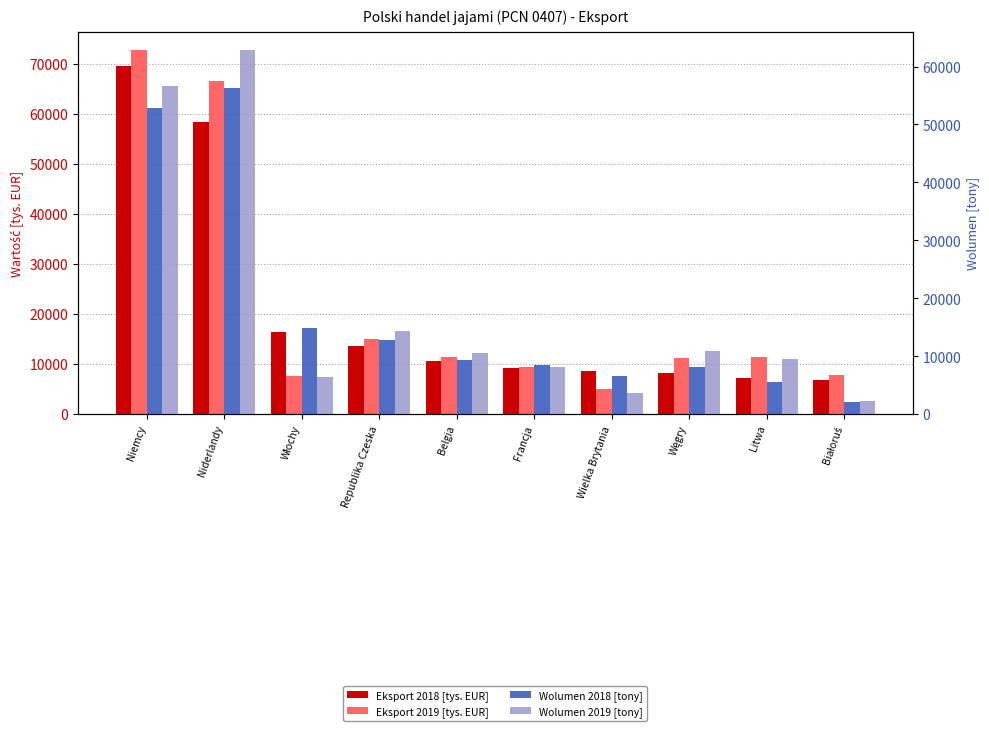

What is the difference between the maximum and minimum values in the Wolumen 2019 [tony] series?

60550.5